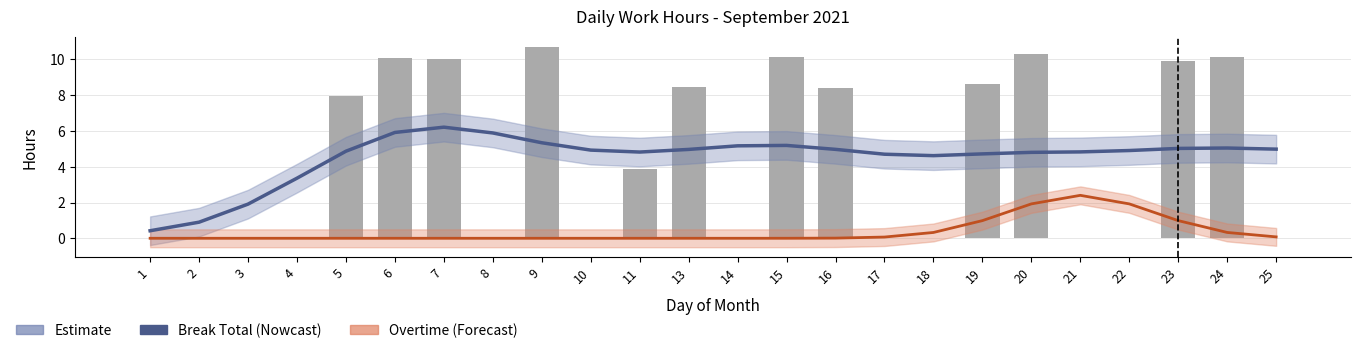

What is the sum of the Overtime values at 21 and 3?

2.4